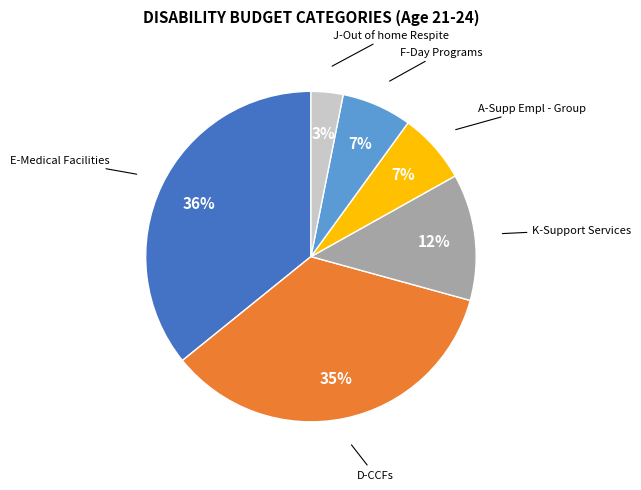

Is there any slice that represents more than half of the pie?

No